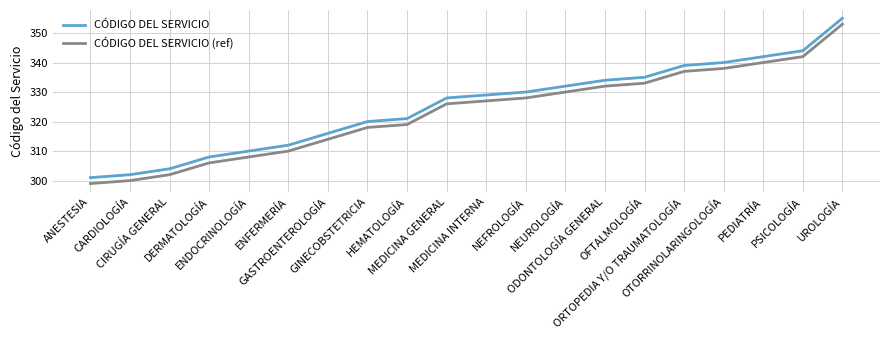

Is it true that CÓDIGO DEL SERVICIO equals 342 at PEDIATRÍA?

True